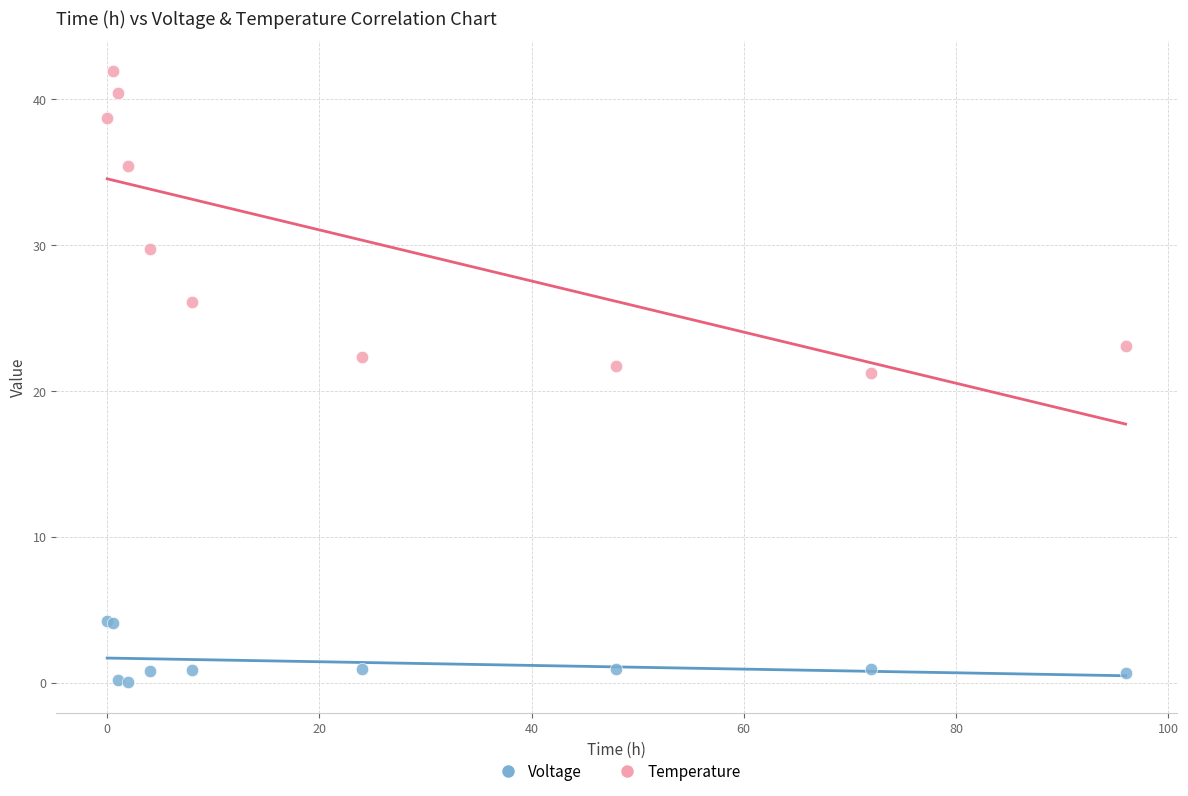

What are all the series names shown in the legend?

Voltage, Temperature